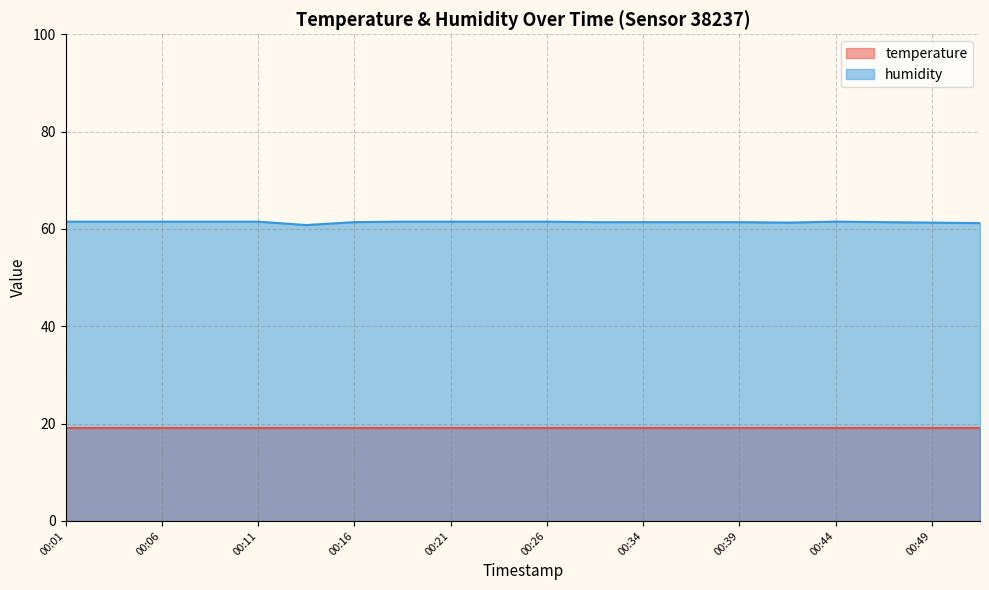

Is it true that the value at 00:39 is 87.4?

False